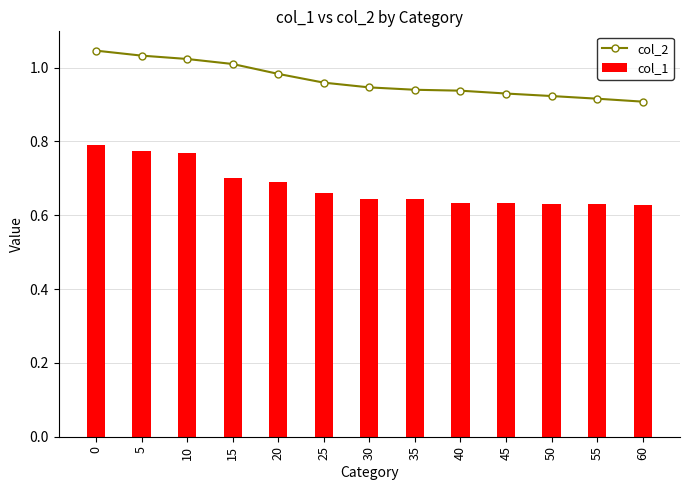

What is the difference between the second highest and minimum values in the col_2 series?

0.1